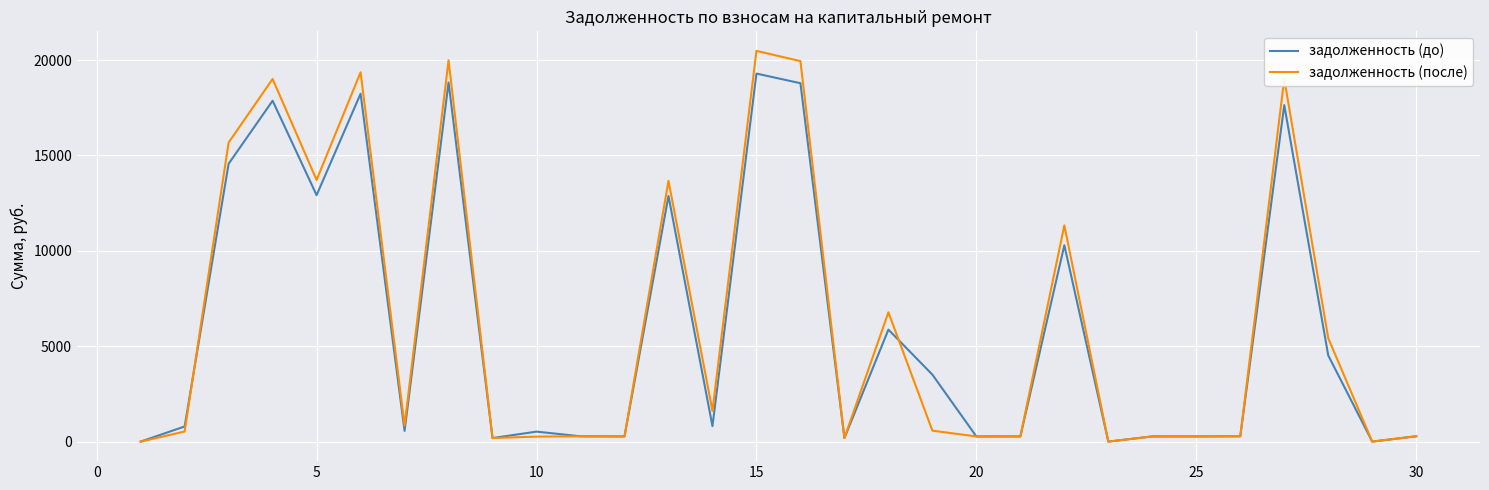

What is the greatest value displayed?

20482.9